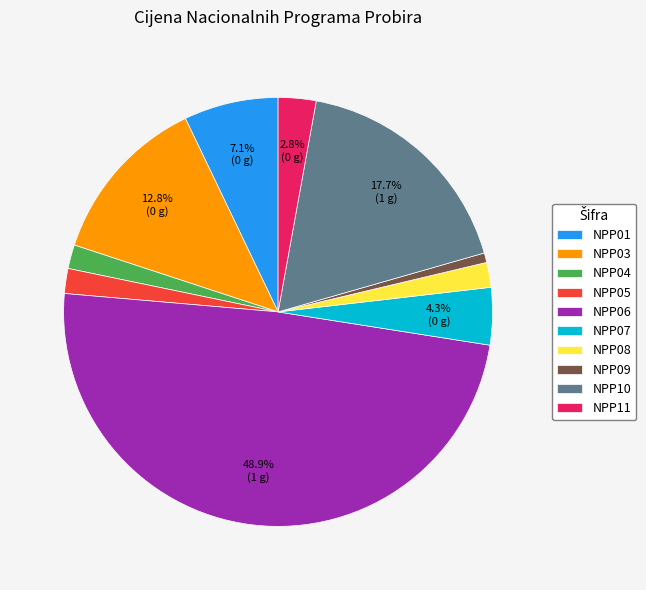

True or false: NPP09 accounts for 1% of the total.

True